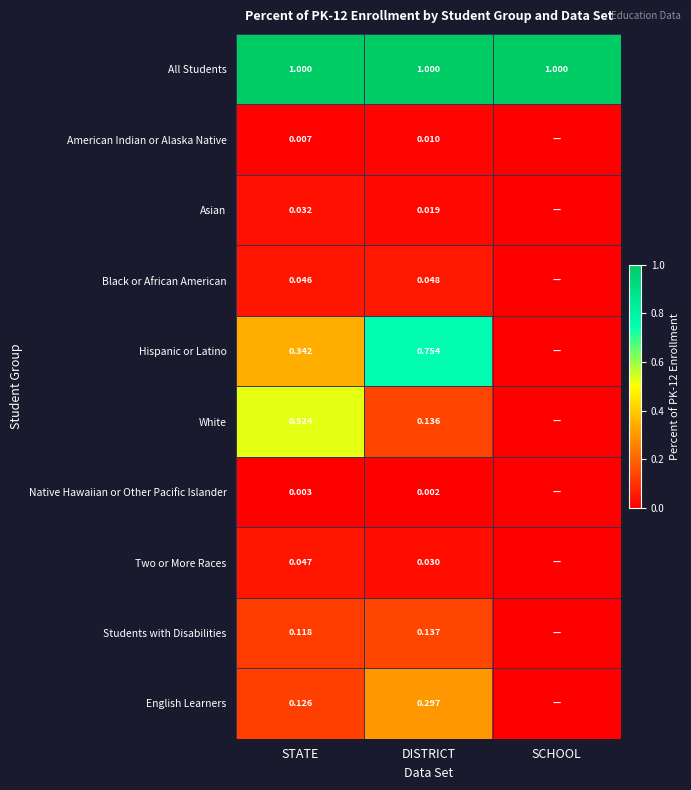

What is the difference between the highest and lowest values at STATE?

1.0